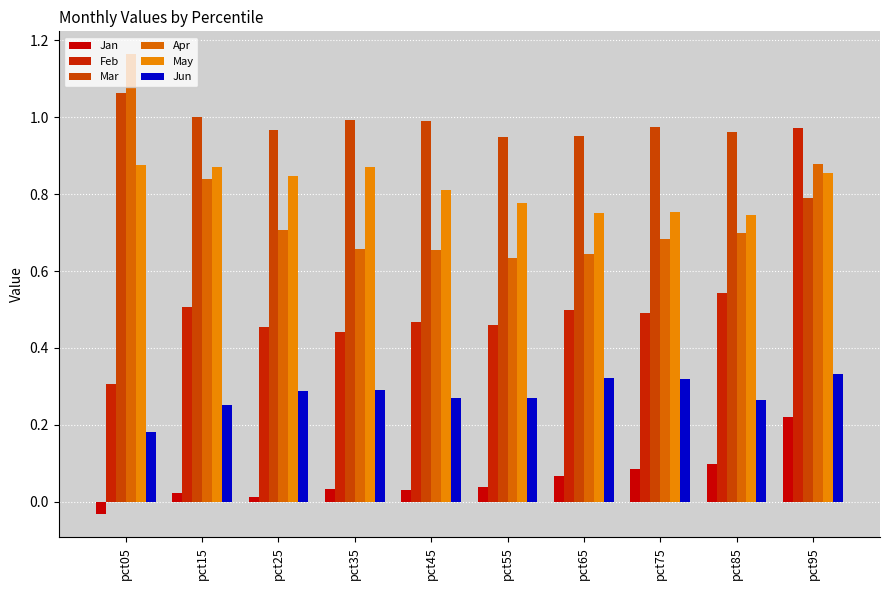

Reading left to right, extract all data points from this chart.

Jan: pct05=-0.0	pct15=0.0	pct25=0.0	pct35=0.0	pct45=0.0	pct55=0.0	pct65=0.1	pct75=0.1	pct85=0.1	pct95=0.2
Feb: pct05=0.3	pct15=0.5	pct25=0.5	pct35=0.4	pct45=0.5	pct55=0.5	pct65=0.5	pct75=0.5	pct85=0.5	pct95=1.0
Mar: pct05=1.1	pct15=1.0	pct25=1.0	pct35=1.0	pct45=1.0	pct55=0.9	pct65=1.0	pct75=1.0	pct85=1.0	pct95=0.8
Apr: pct05=1.2	pct15=0.8	pct25=0.7	pct35=0.7	pct45=0.7	pct55=0.6	pct65=0.6	pct75=0.7	pct85=0.7	pct95=0.9
May: pct05=0.9	pct15=0.9	pct25=0.8	pct35=0.9	pct45=0.8	pct55=0.8	pct65=0.8	pct75=0.8	pct85=0.7	pct95=0.9
Jun: pct05=0.2	pct15=0.3	pct25=0.3	pct35=0.3	pct45=0.3	pct55=0.3	pct65=0.3	pct75=0.3	pct85=0.3	pct95=0.3